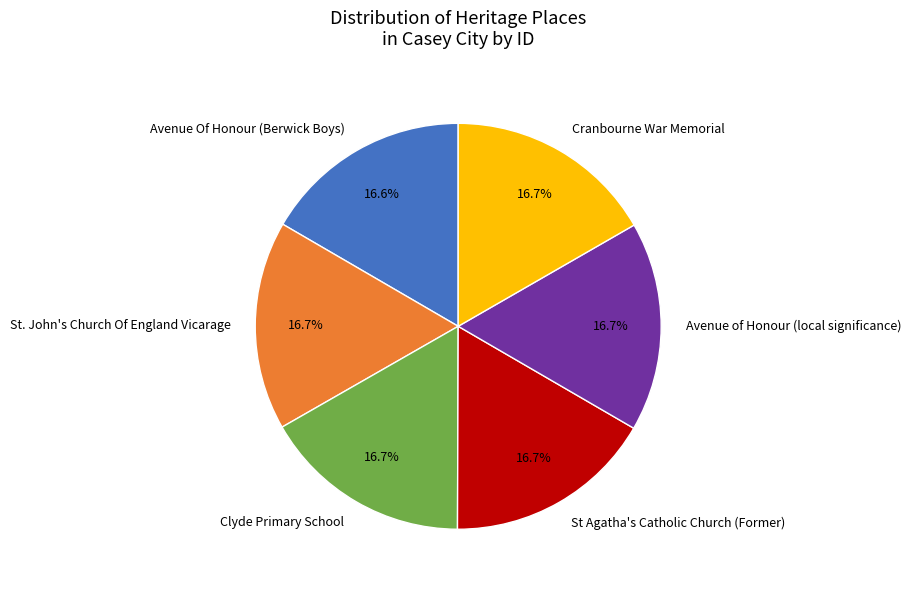

What percentage is the Avenue Of Honour (Berwick Boys) slice, to the nearest percent?

17%